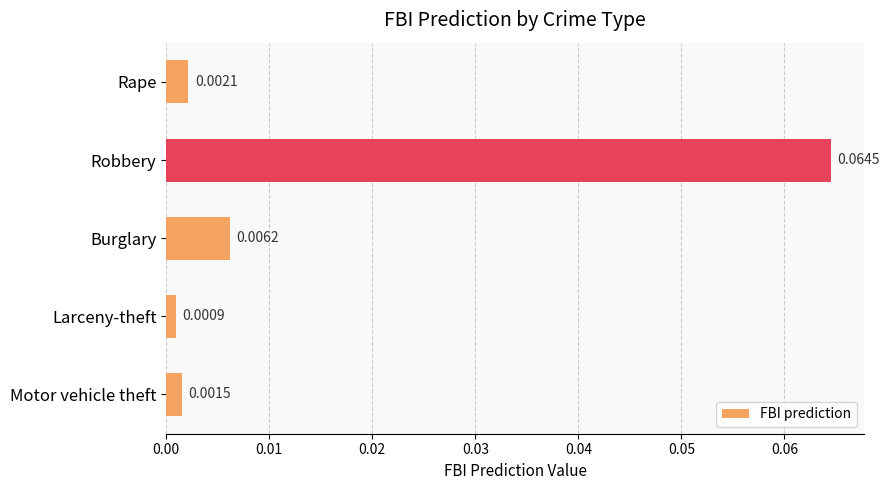

List the labels in order of value, largest first.

Robbery, Burglary, Rape, Motor vehicle theft, Larceny-theft